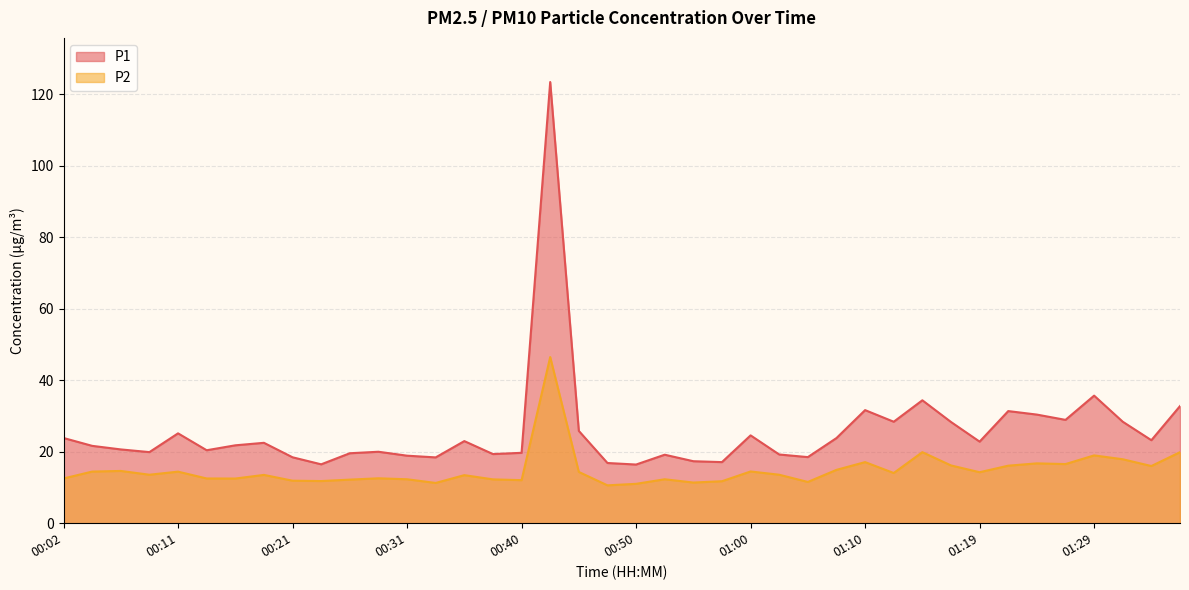

Reading left to right, list all the values displayed in this chart.

P1: 23.9	21.6	20.6	19.9	25.1	20.4	21.8	22.5	18.4	16.5	19.6	20.0	18.9	18.4	23.0	19.4	19.7	123.5	25.8	16.9	16.4	19.2	17.4	17.1	24.6	19.2	18.5	23.8	31.6	28.4	34.4	28.3	22.8	31.4	30.4	28.9	35.7	28.4	23.2	32.8
P2: 12.5	14.4	14.6	13.6	14.4	12.5	12.5	13.5	11.9	11.8	12.2	12.6	12.3	11.3	13.4	12.3	12.1	46.5	14.3	10.6	11.0	12.3	11.4	11.8	14.5	13.6	11.6	14.9	17.1	14.1	19.9	16.2	14.3	16.1	16.8	16.6	19.0	17.9	16.0	19.9